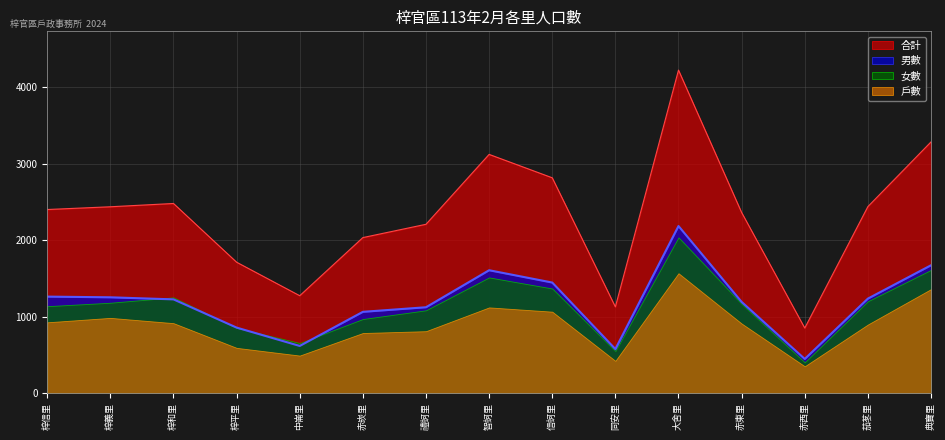

True or false: 戶數 and 男數 intersect in this chart.

False